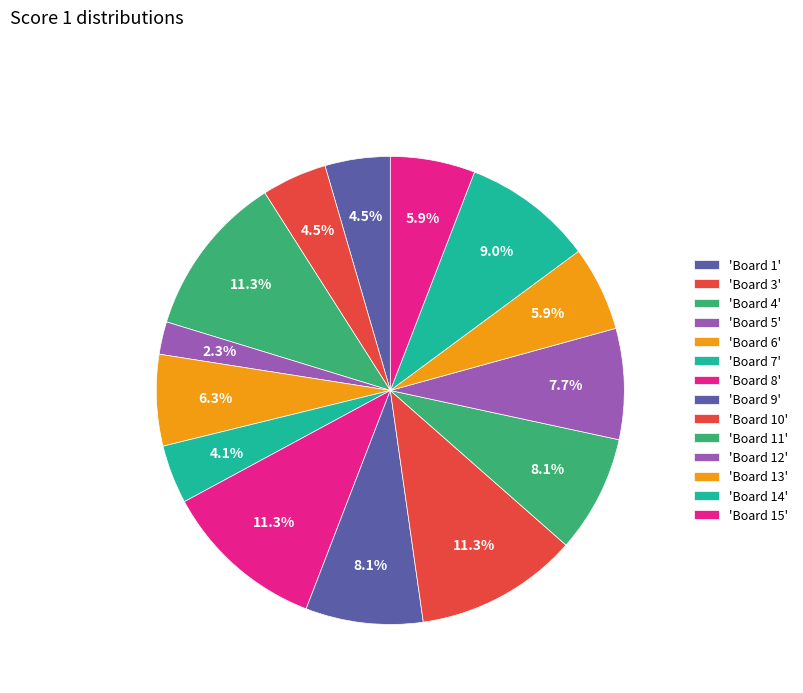

What is the largest slice in the pie chart?

Board 4